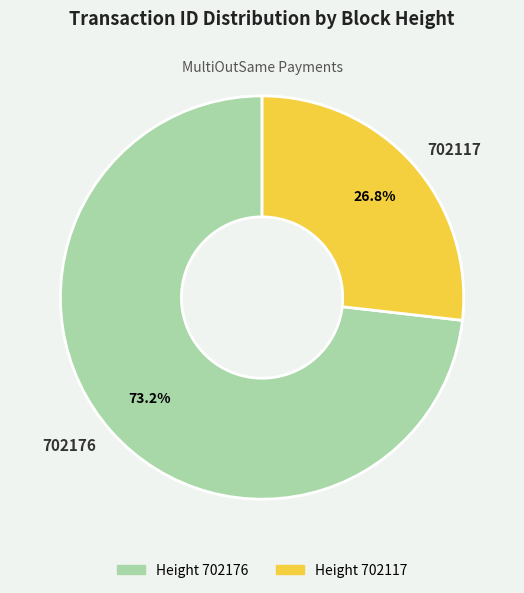

What is the total percentage of 702117 and 702176?

100.0%